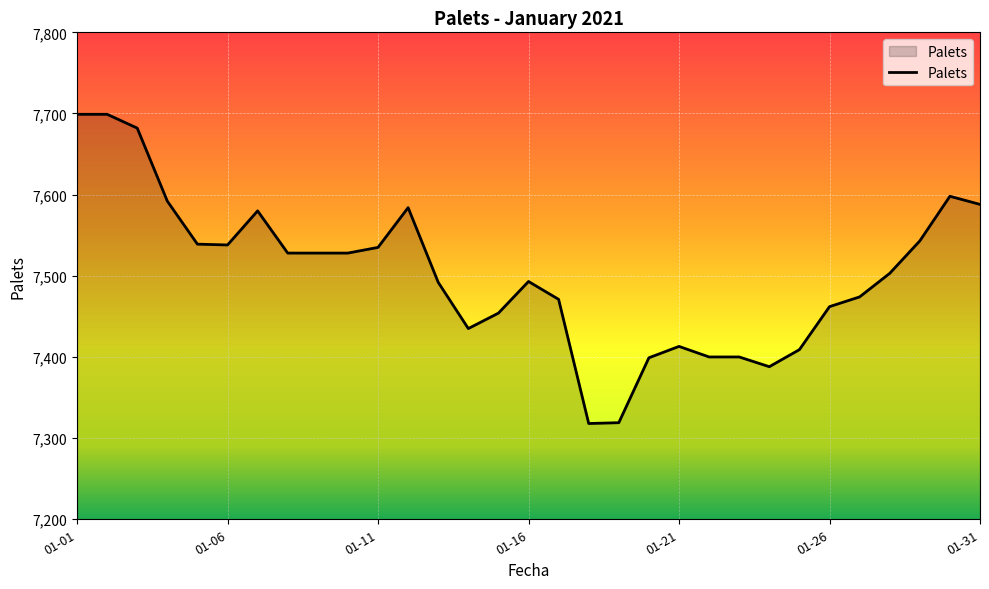

What is the greatest value displayed?

7699